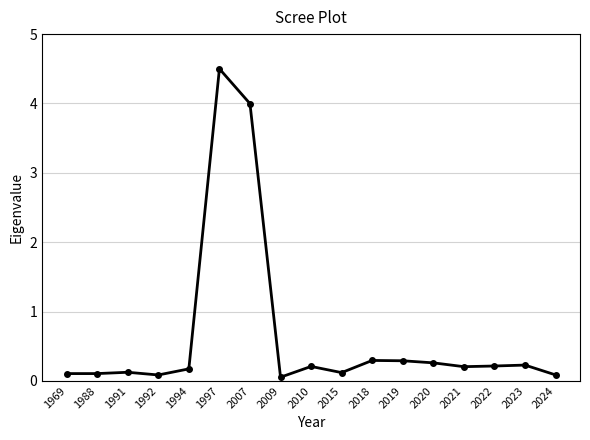

What is the difference between the second highest and minimum values?

3.9